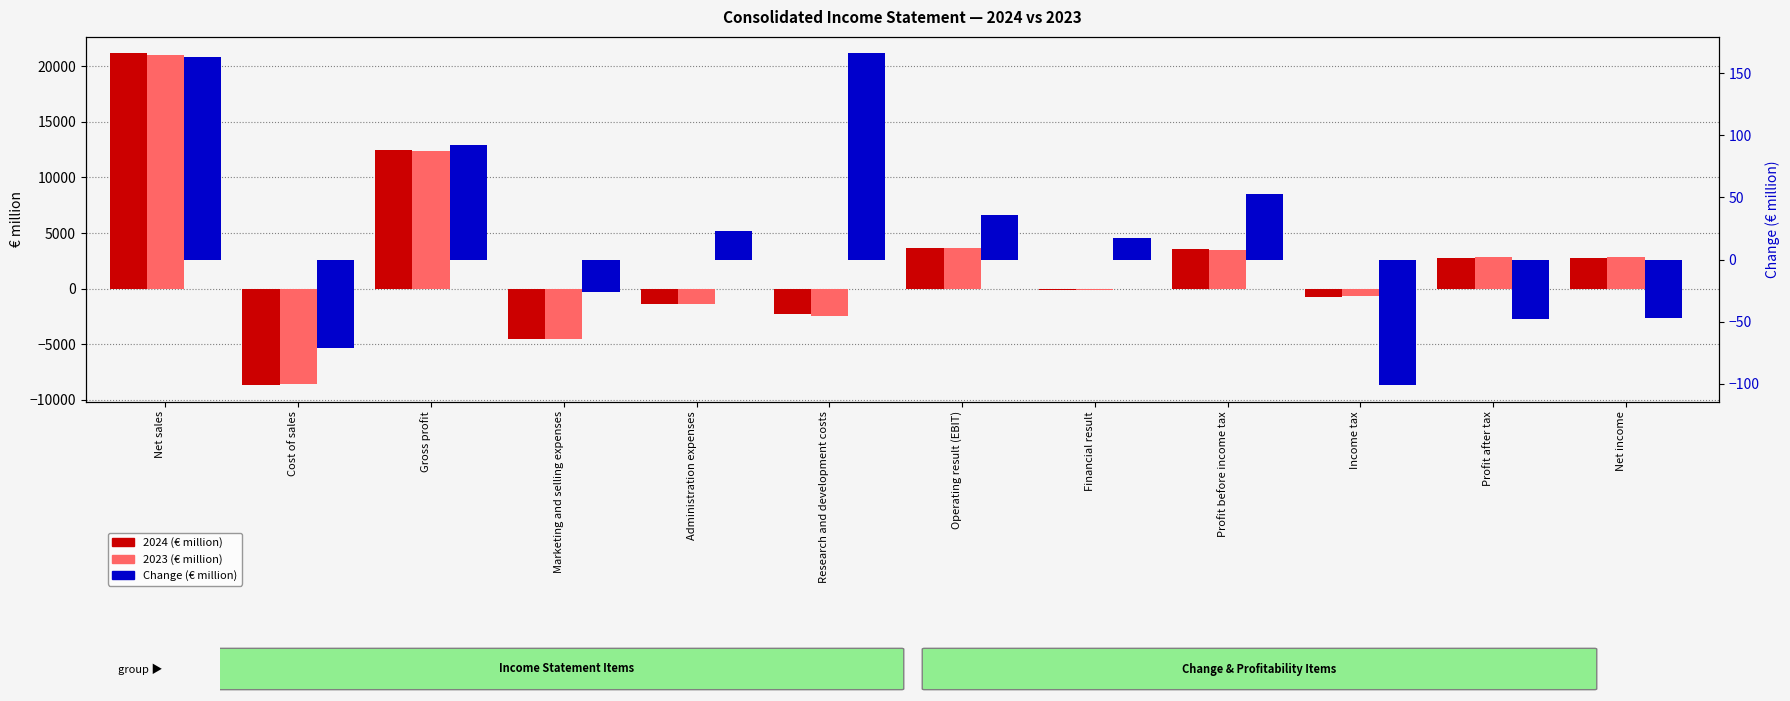

Between Cost of sales and Income tax, which is larger?

Income tax